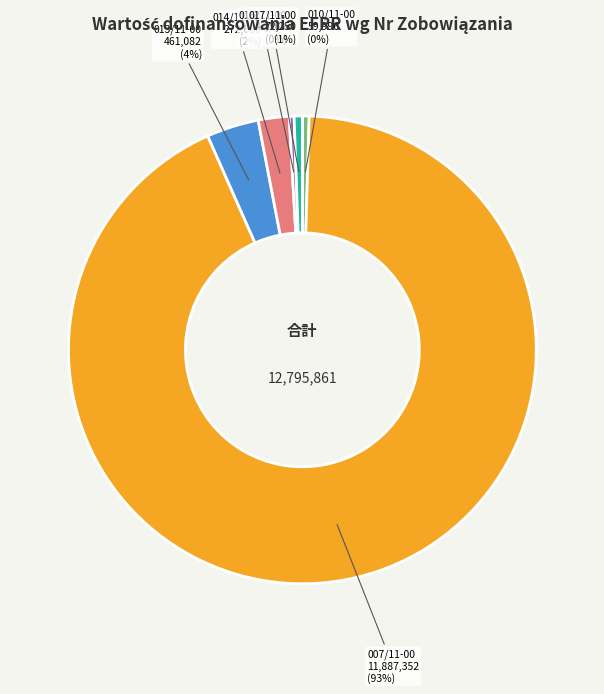

Is there any slice that represents more than half of the pie?

Yes